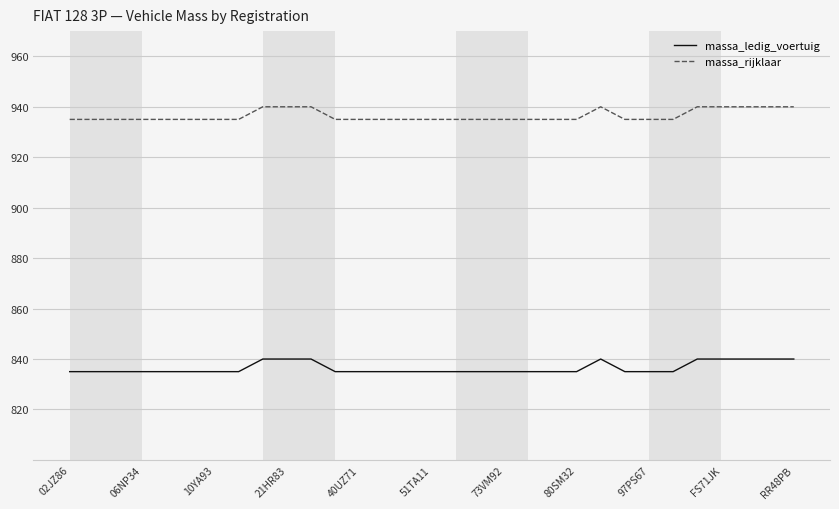

What is the highest value of the massa_ledig_voertuig series?

840